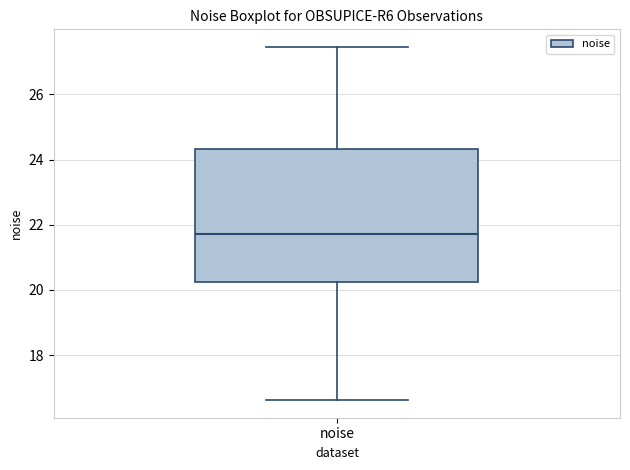

Transcribe this box plot: give where the median line is, the range the box spans, and where the two whiskers end, as read against the y-axis. The values are not printed on the chart, so give them approximately, as read against the axis.

median 21.8, box 20.2 to 24.4, whiskers 16.6 to 27.4